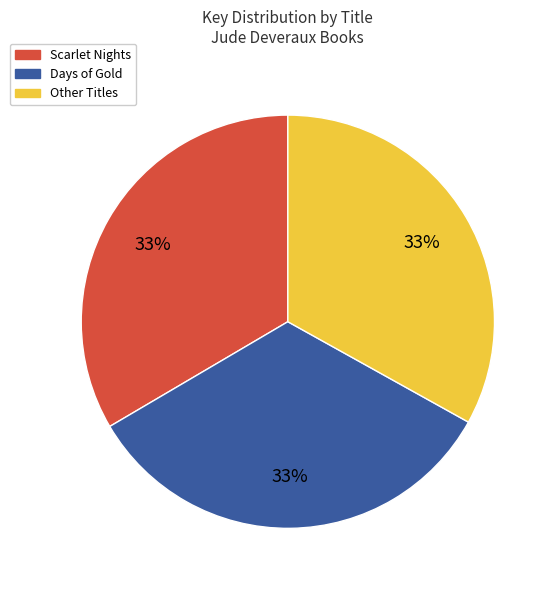

Is there a majority slice in this chart?

No